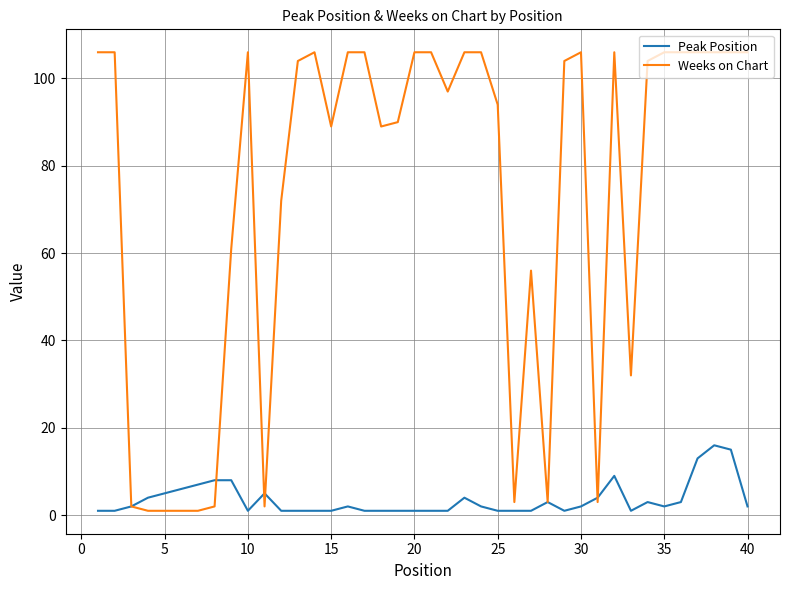

What is the highest value of the Weeks on Chart series?

106